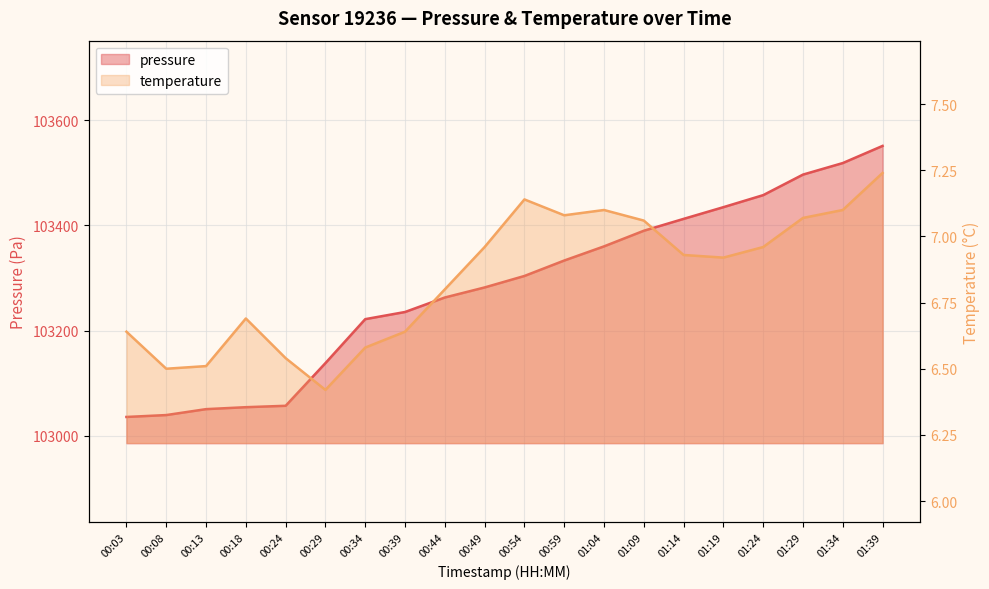

List the labels in order of pressure value, largest first.

01:39, 01:34, 01:29, 01:24, 01:19, 01:14, 01:09, 01:04, 00:59, 00:54, 00:49, 00:44, 00:39, 00:34, 00:29, 00:24, 00:18, 00:13, 00:08, 00:03